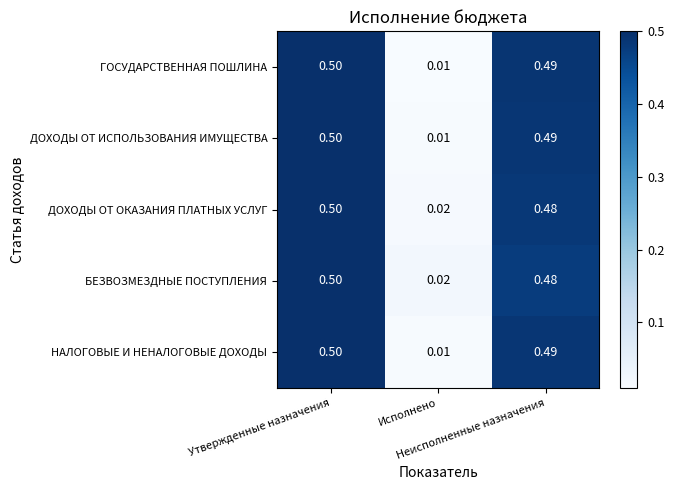

Reading right to left, extract all data points from this chart.

ГОСУДАРСТВЕННАЯ ПОШЛИНА: Неисполненные назначения=0.5	Исполнено=0.0	Утвержденные назначения=0.5
ДОХОДЫ ОТ ИСПОЛЬЗОВАНИЯ ИМУЩЕСТВА: Неисполненные назначения=0.5	Исполнено=0.0	Утвержденные назначения=0.5
ДОХОДЫ ОТ ОКАЗАНИЯ ПЛАТНЫХ УСЛУГ: Неисполненные назначения=0.5	Исполнено=0.0	Утвержденные назначения=0.5
БЕЗВОЗМЕЗДНЫЕ ПОСТУПЛЕНИЯ: Неисполненные назначения=0.5	Исполнено=0.0	Утвержденные назначения=0.5
НАЛОГОВЫЕ И НЕНАЛОГОВЫЕ ДОХОДЫ: Неисполненные назначения=0.5	Исполнено=0.0	Утвержденные назначения=0.5